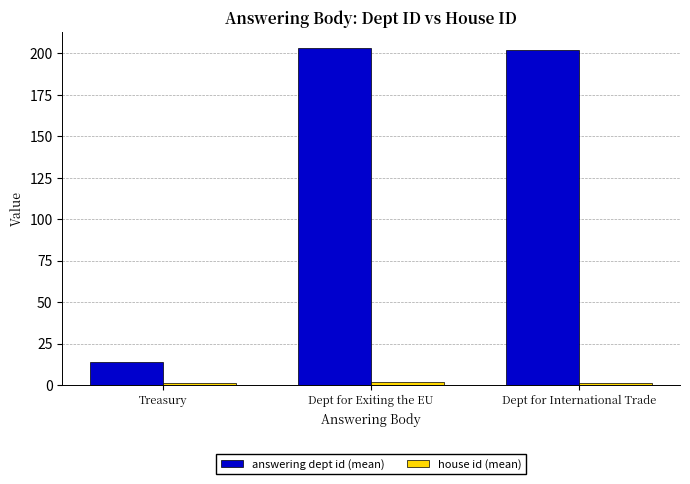

What is the difference between the maximum and minimum values in the answering dept id (mean) series?

189.0